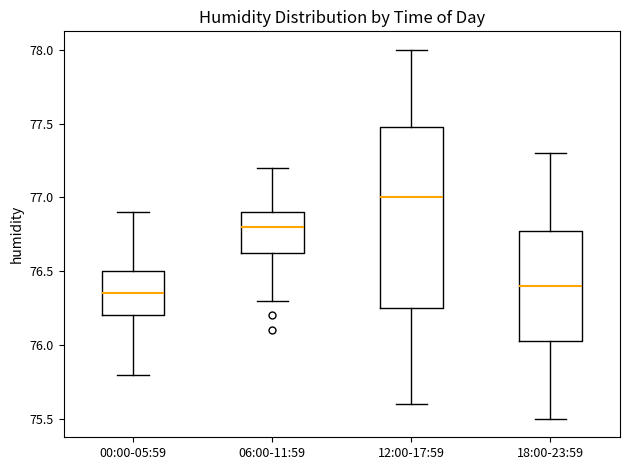

Where is the lower edge of the box for 00:00-05:59 on the y-axis? The values are not printed on the chart, so give them approximately, as read against the axis.

76.20